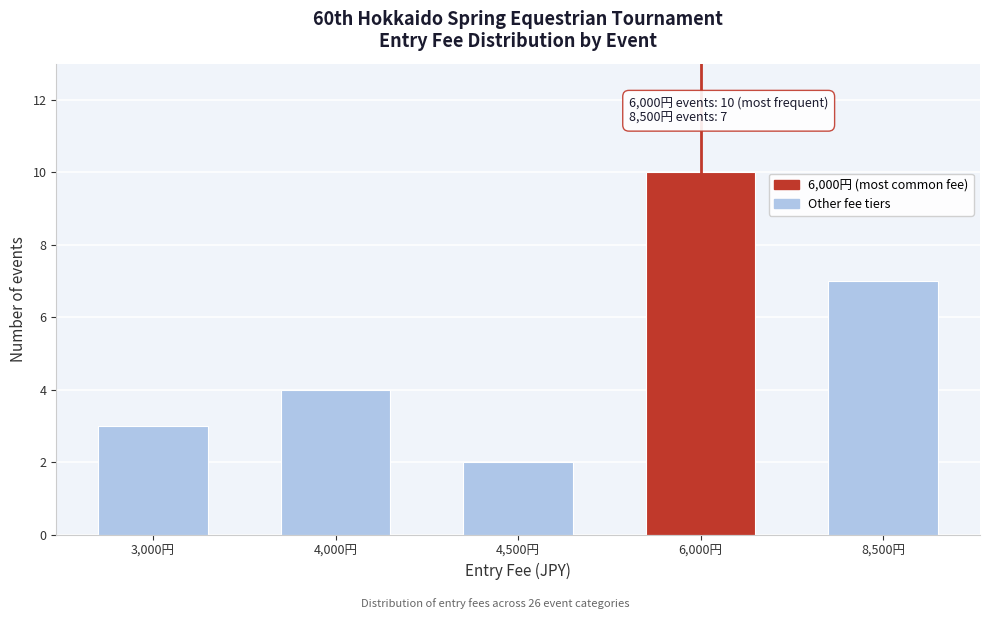

Reading left to right, list all the values displayed in this chart.

3	4	2	10	7